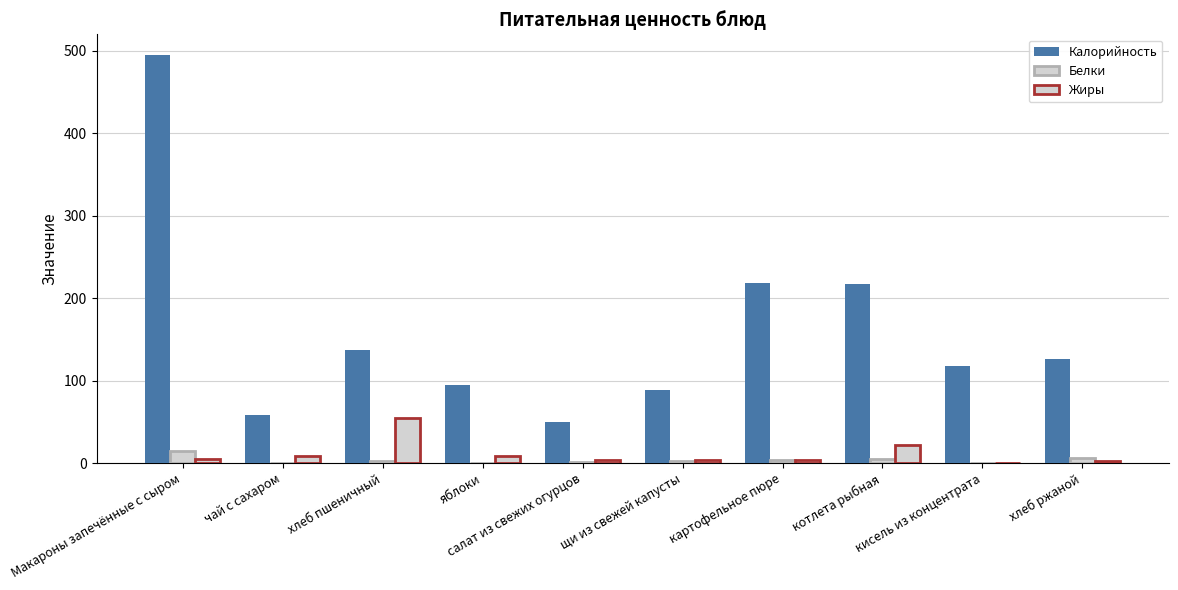

How many categories are shown in the chart?

10